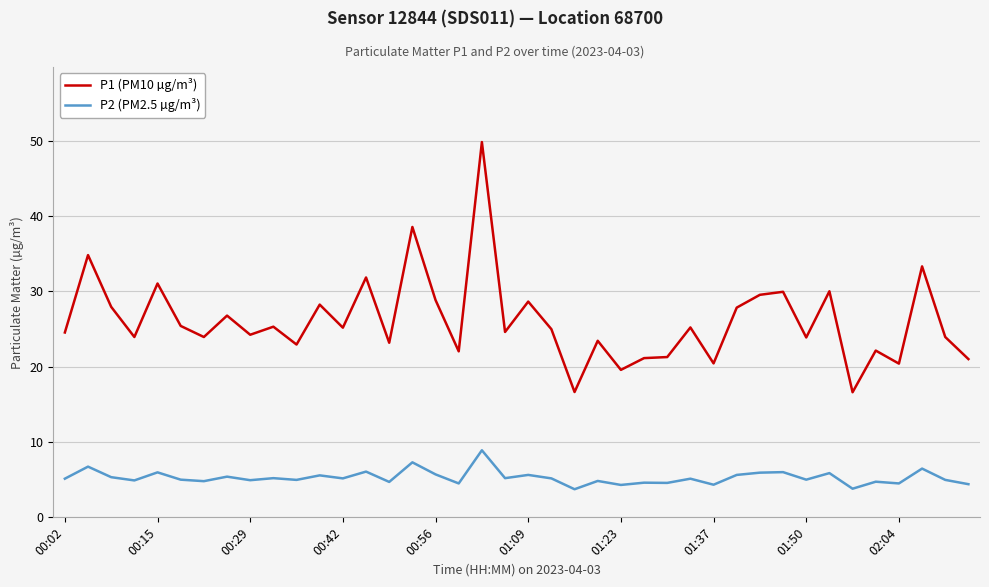

What is the difference between the maximum and minimum values in the P1 (PM10 µg/m³) series?

33.2